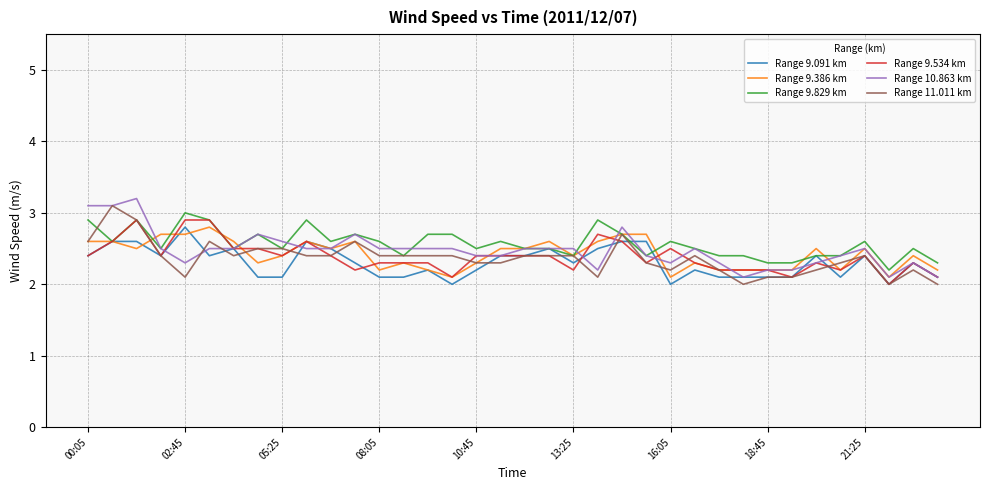

What is the maximum value shown in the chart?

3.2